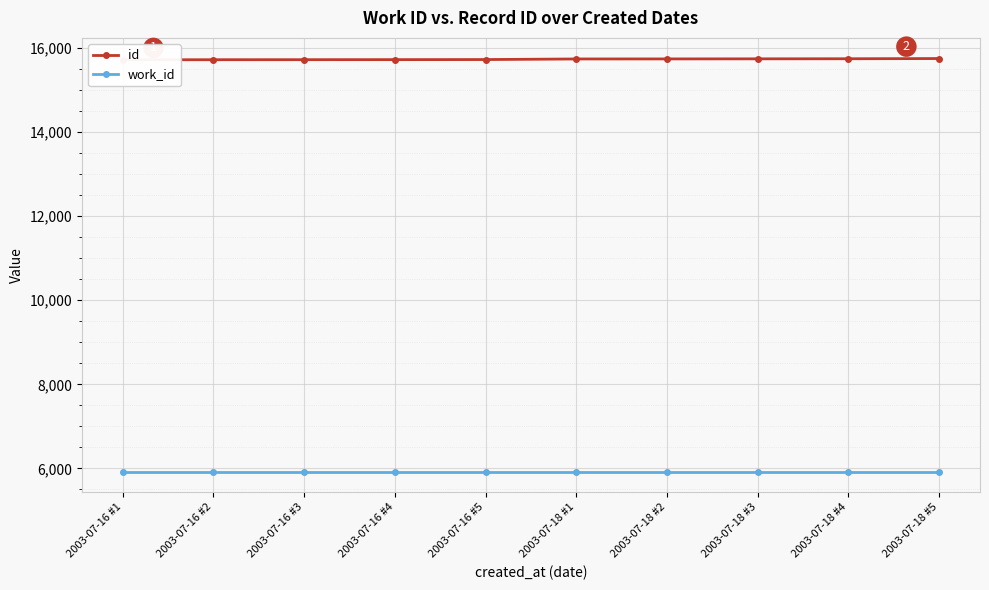

Which series has the largest total across all categories?

id